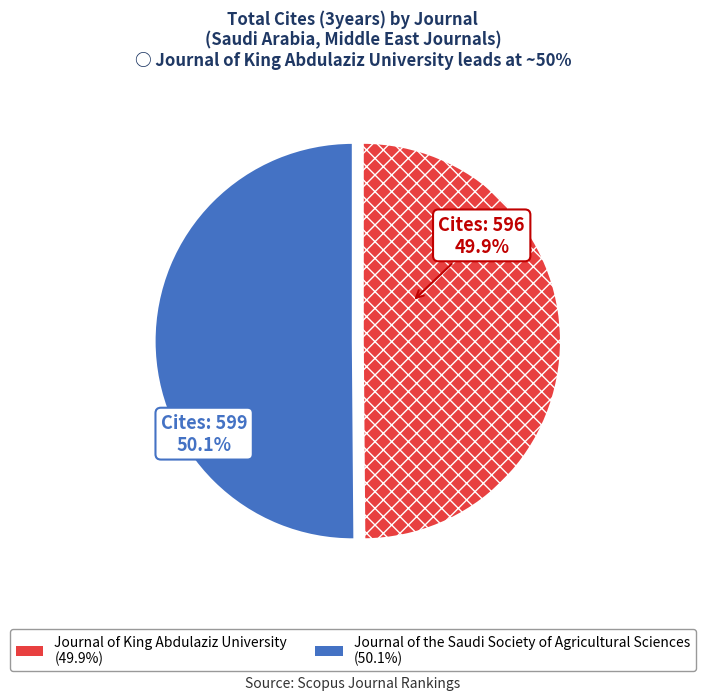

Does any single category account for the majority?

Yes